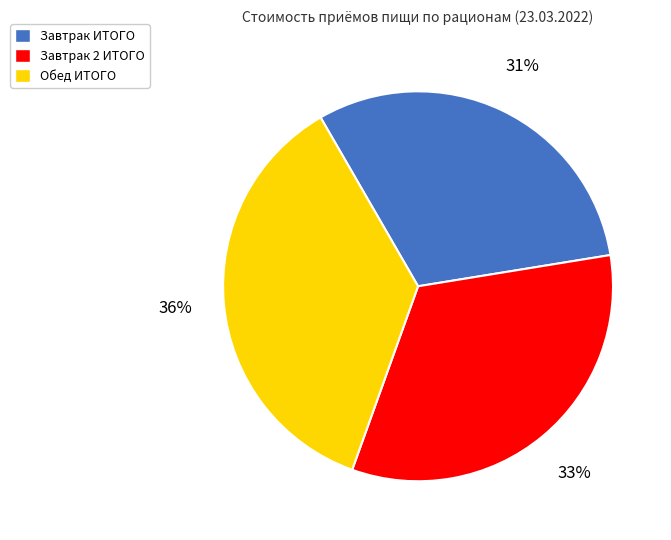

What percentage is the Обед ИТОГО slice, to the nearest percent?

36%